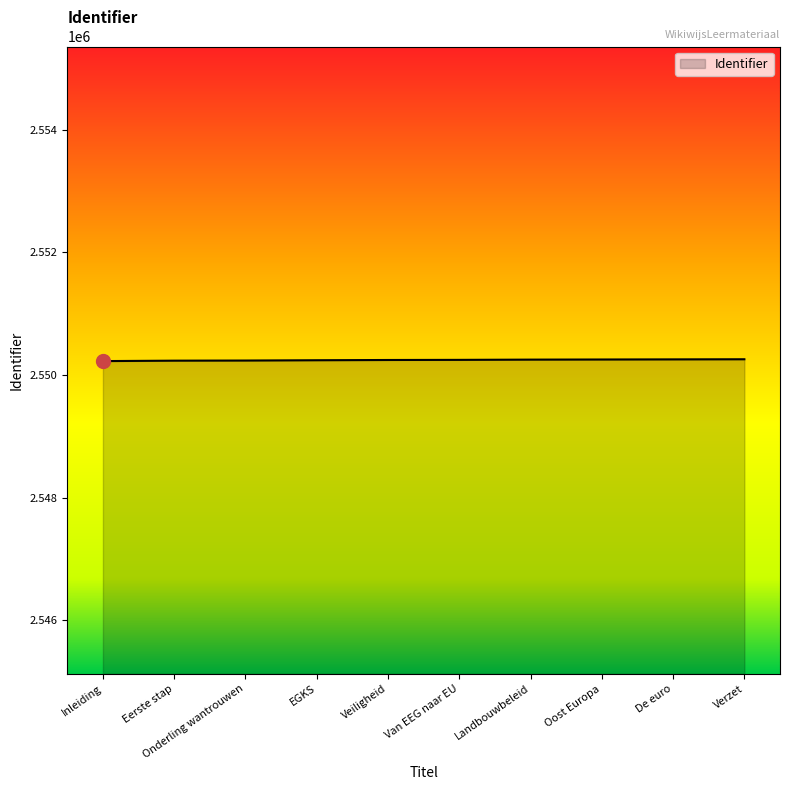

What is the maximum value shown in the chart?

2550256